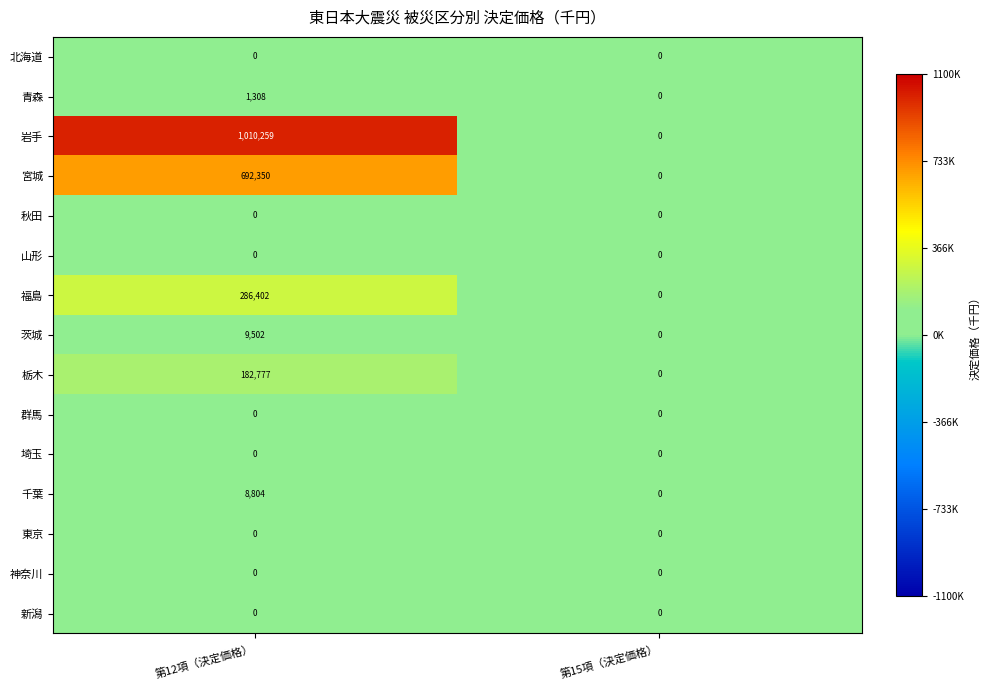

True or false: 茨城 has a value of 0 at 第15項（決定価格）.

True